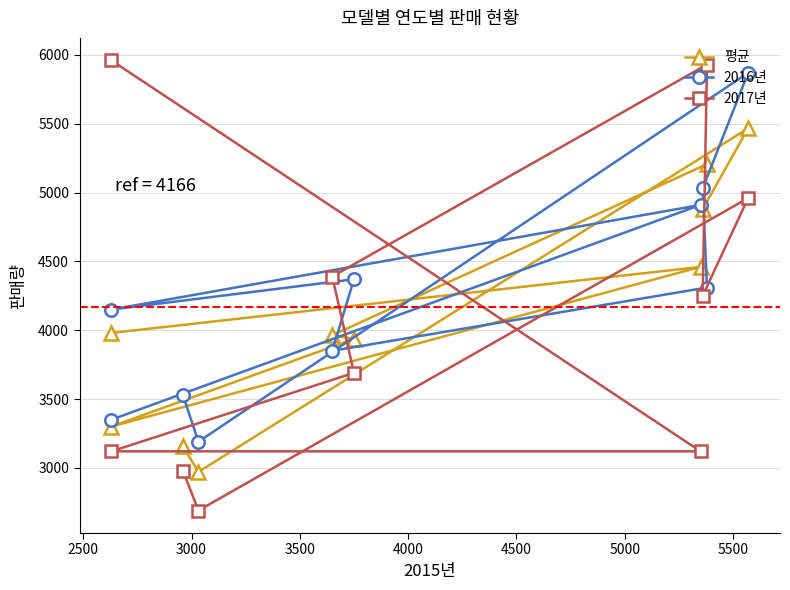

What is the lowest value of the 평균 series?

2970.7